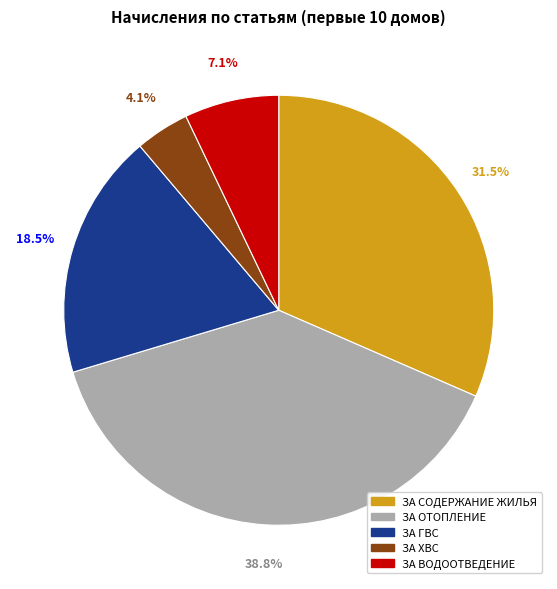

Is there any slice that represents more than half of the pie?

No